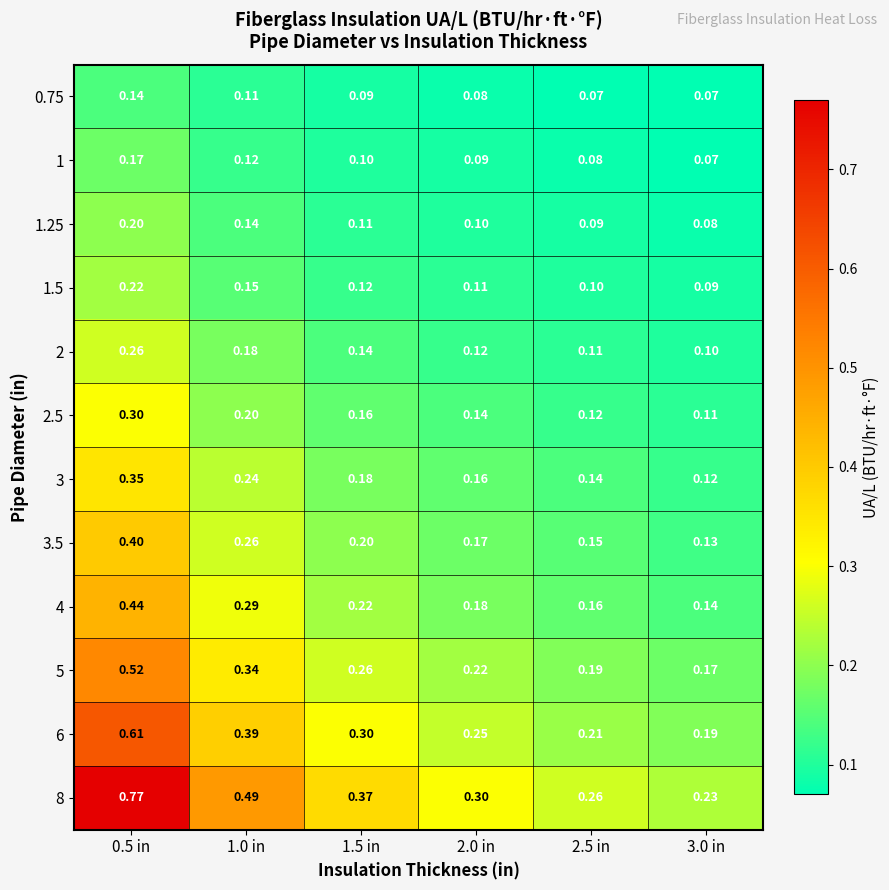

Is the value of 0.75 at 0.5 in greater than the value of 8 at 1.0 in?

No